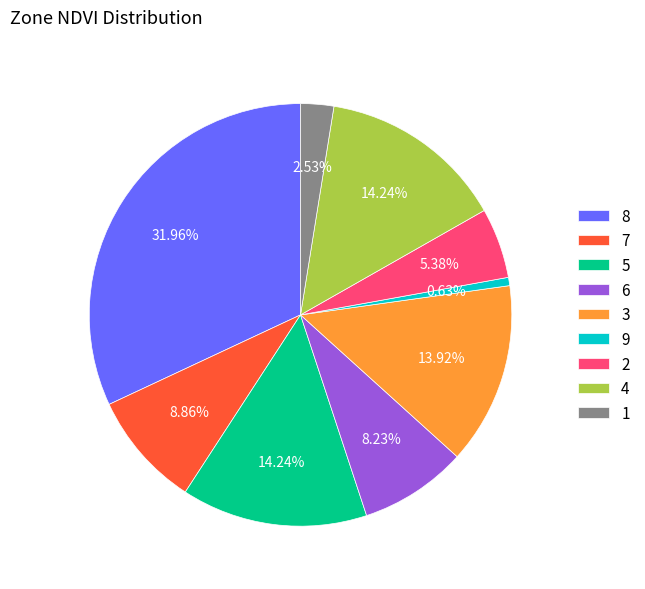

What is the total percentage of 5 and 8?

46.2%